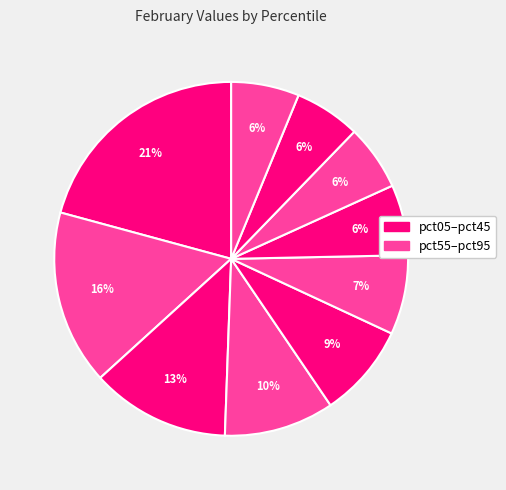

How many slices are in this pie chart?

10